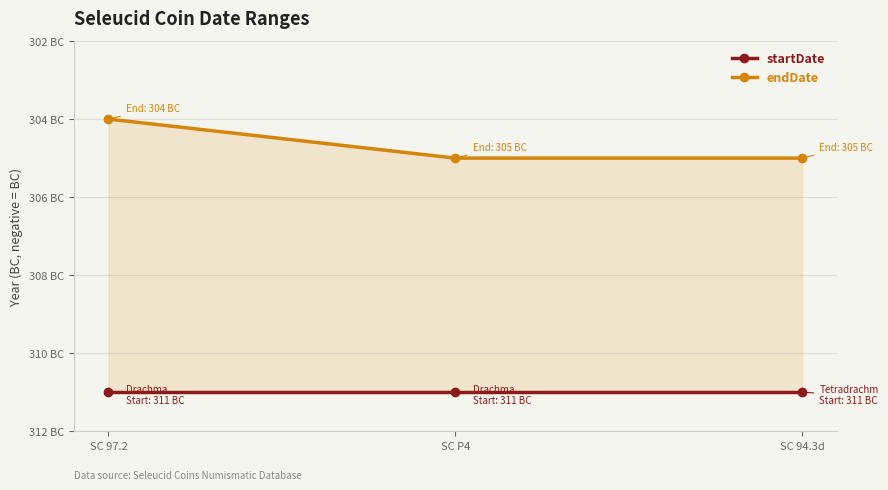

How many data points does each series have?

3